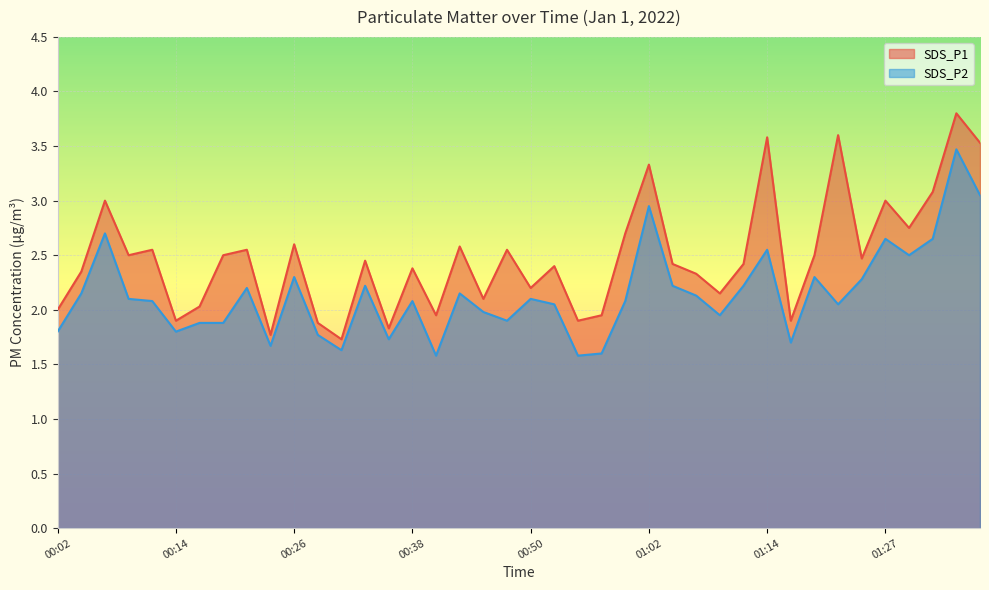

Where is the first local maximum for SDS_P1?

00:06